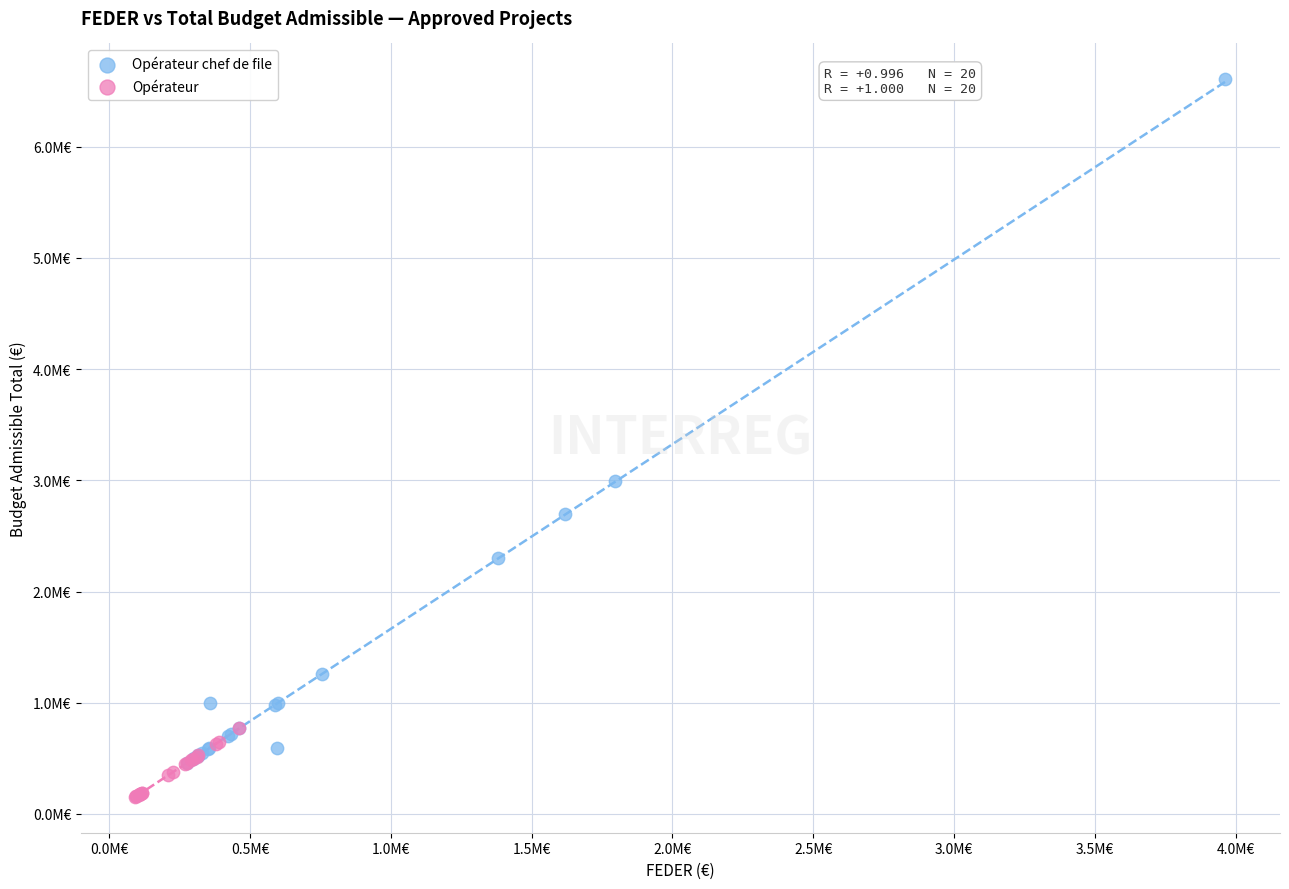

Which series reaches the minimum Y coordinate?

Opérateur